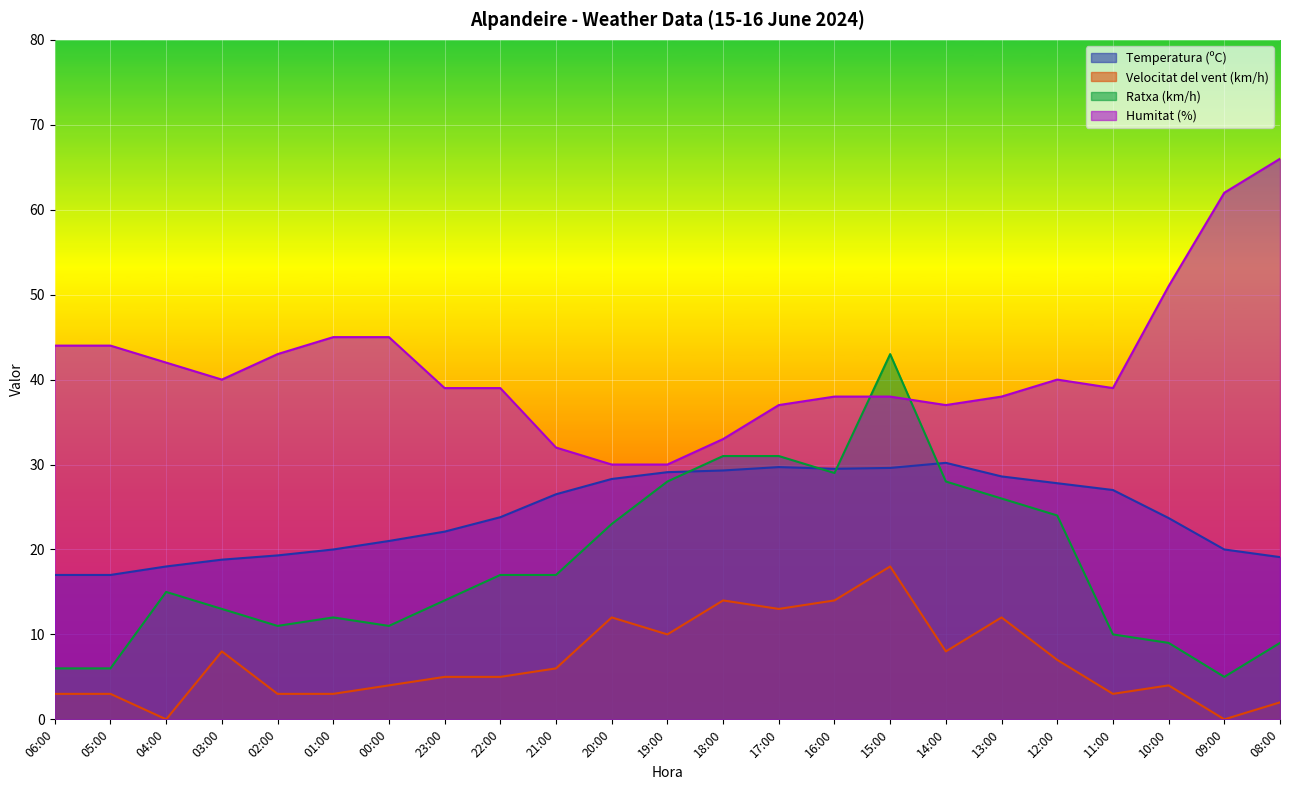

What is the difference between the second highest and minimum values in the Temperatura (ºC) series?

12.7